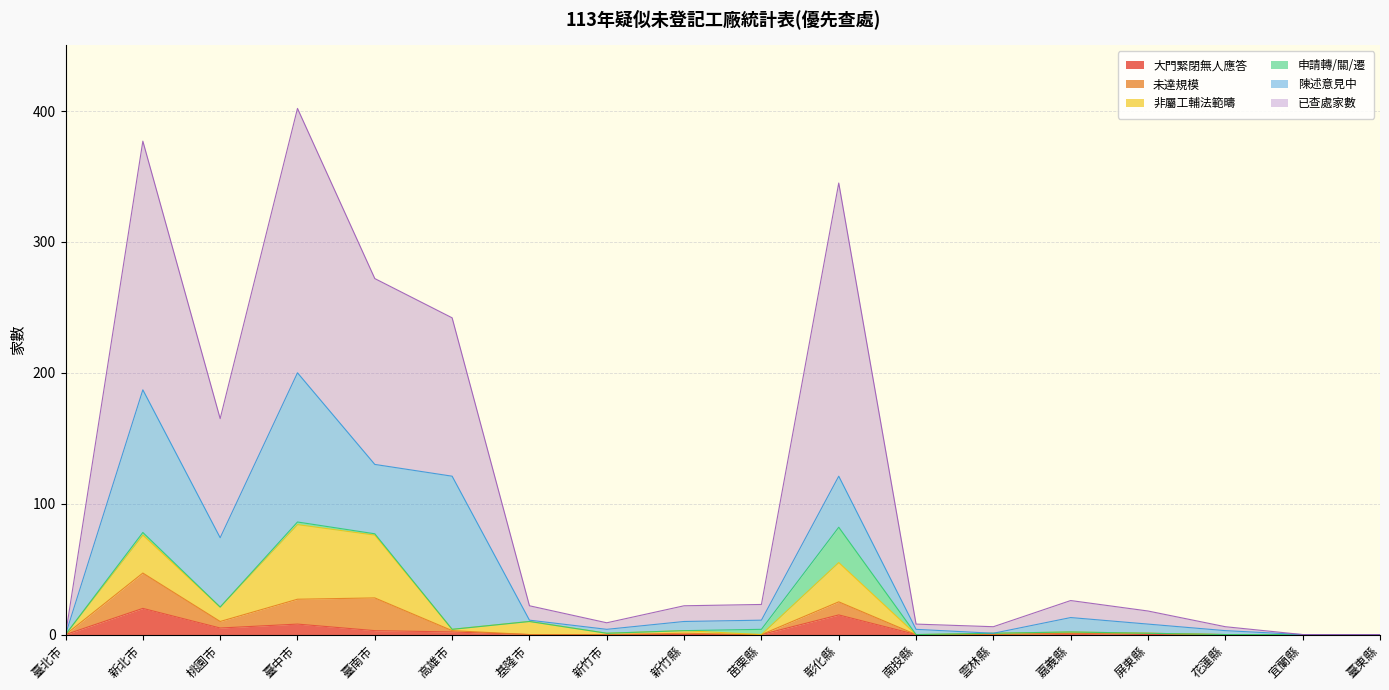

What is the total value across all series at 新竹縣?

22